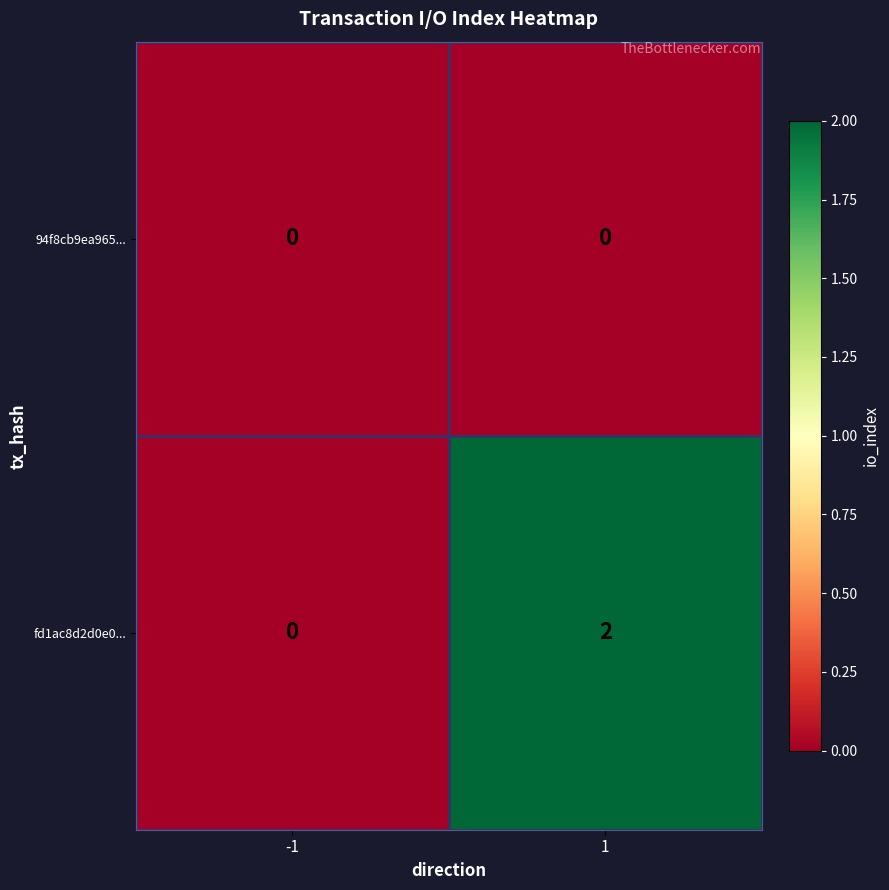

Rank the series at 1 from highest to lowest value.

fd1ac8d2d0e0..., 94f8cb9ea965...